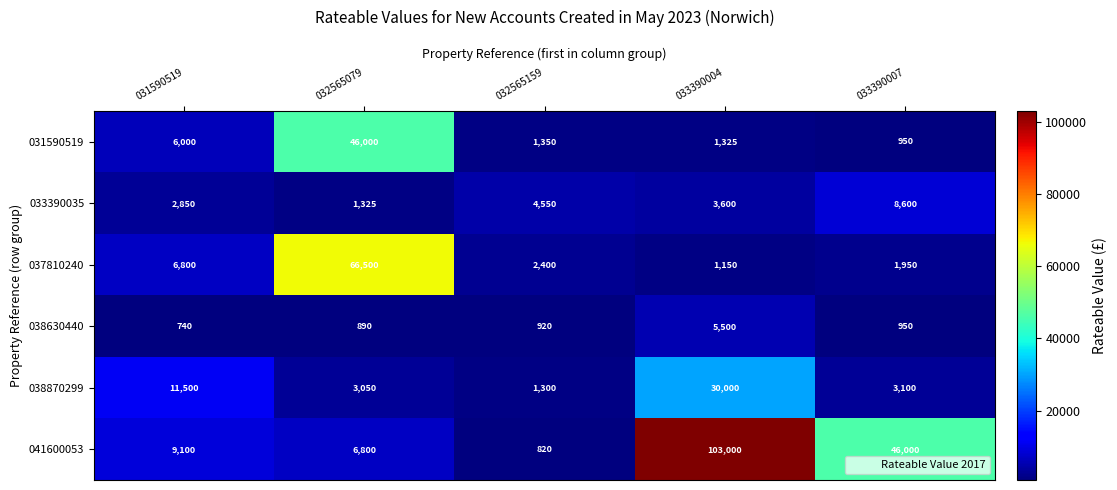

Rank the series at 031590519 from lowest to highest value.

038630440, 033390035, 031590519, 037810240, 041600053, 038870299